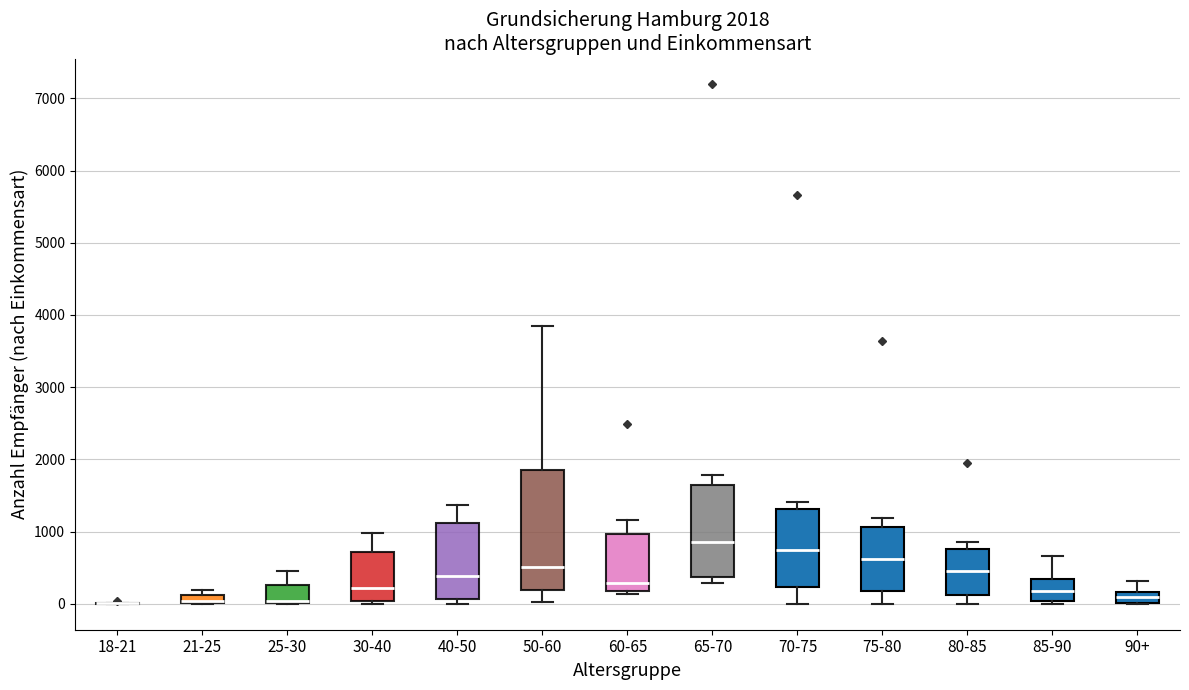

Which box is the tallest, from its lower edge to its upper edge?

50-60